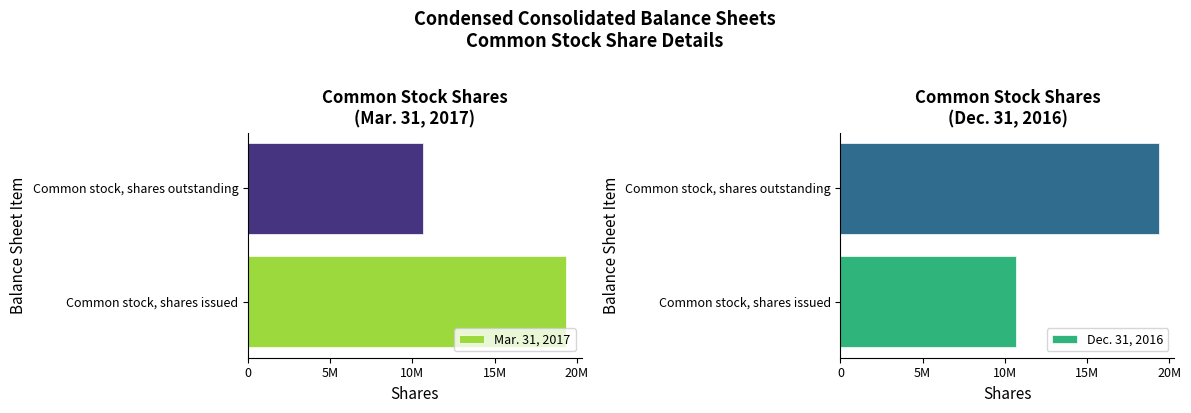

At how many categories does at least one series exceed 11712921?

2